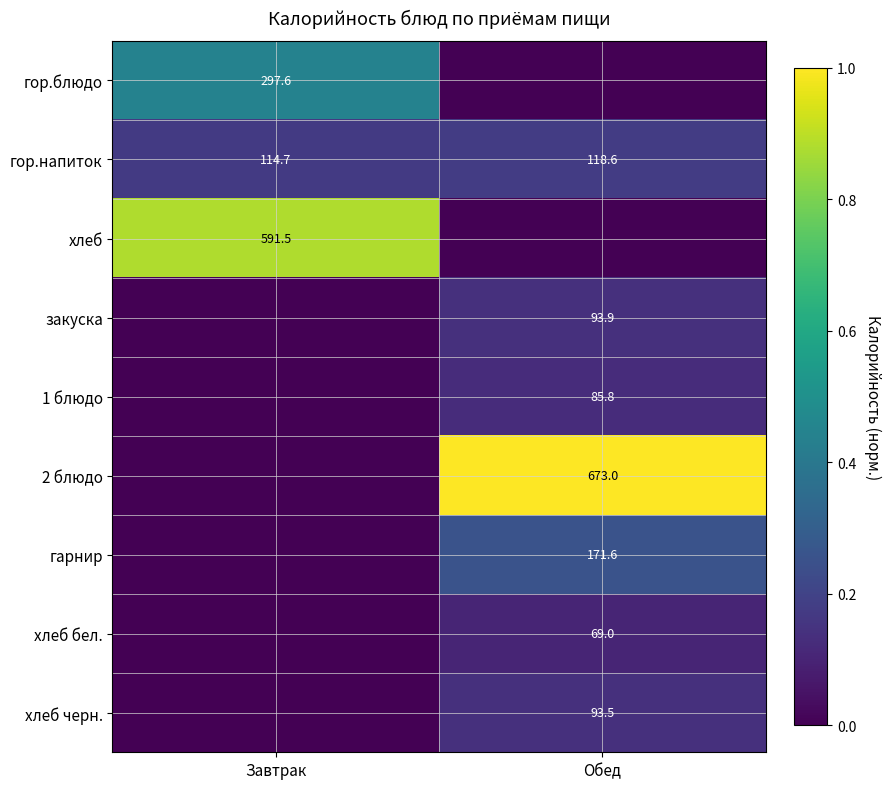

The value of гор.блюдо at Завтрак is 297.6. True or false?

True